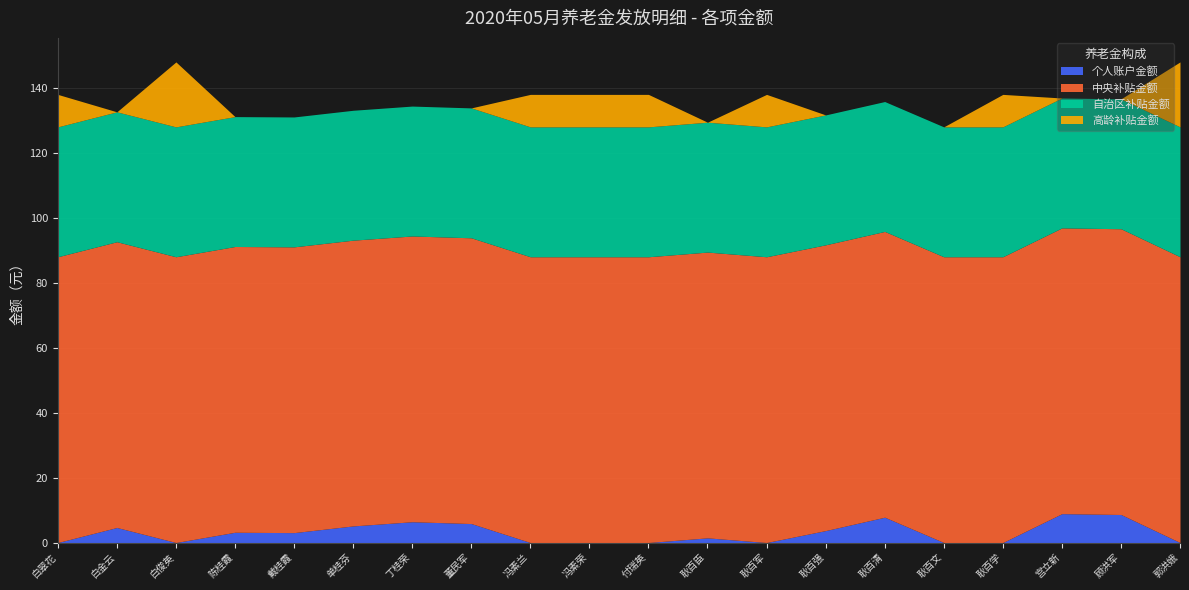

Read the 个人账户金额 value at 单桂芬.

5.1